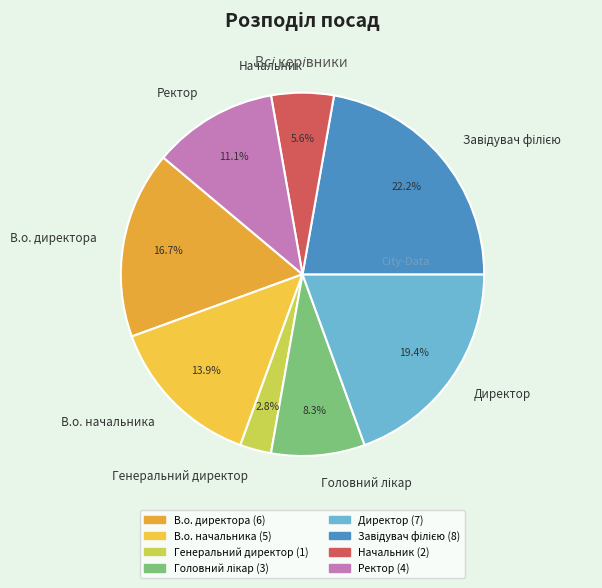

Count the number of slices in the pie.

8